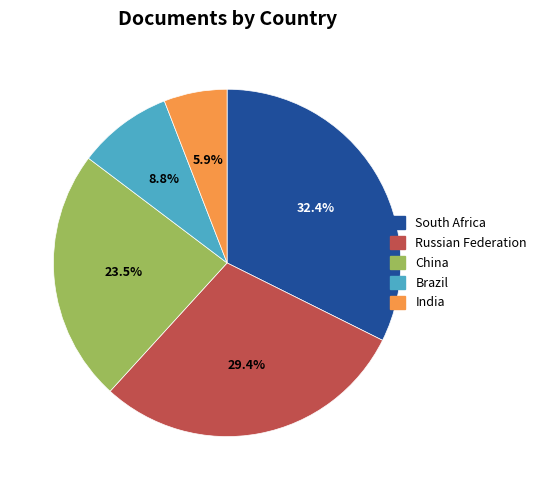

What is the largest slice in the pie chart?

South Africa